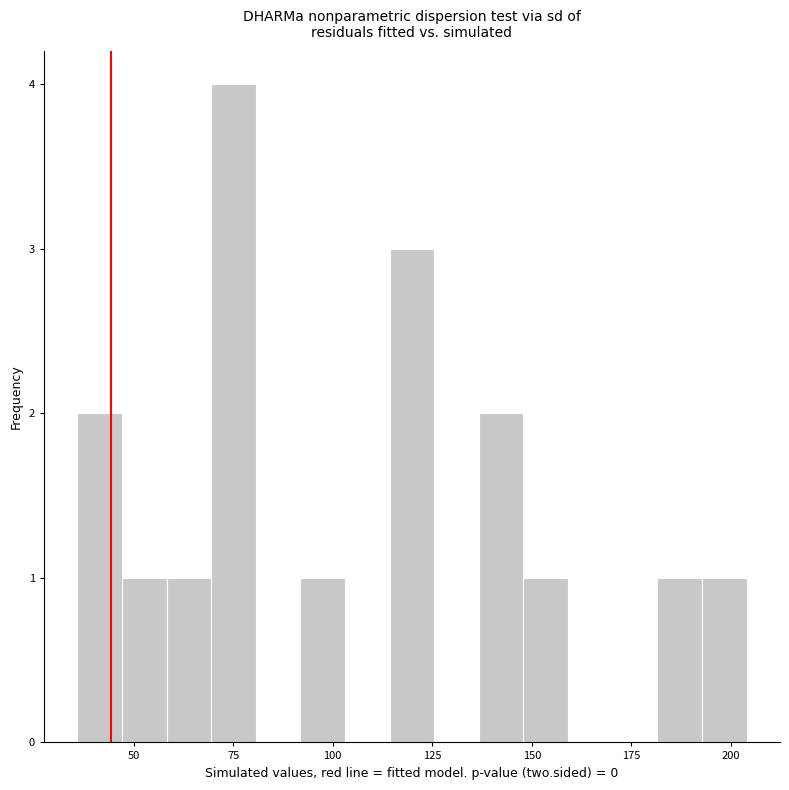

Around what value on the x-axis is the tallest bar? Give the approximate position of its centre, as read against the axis.

75